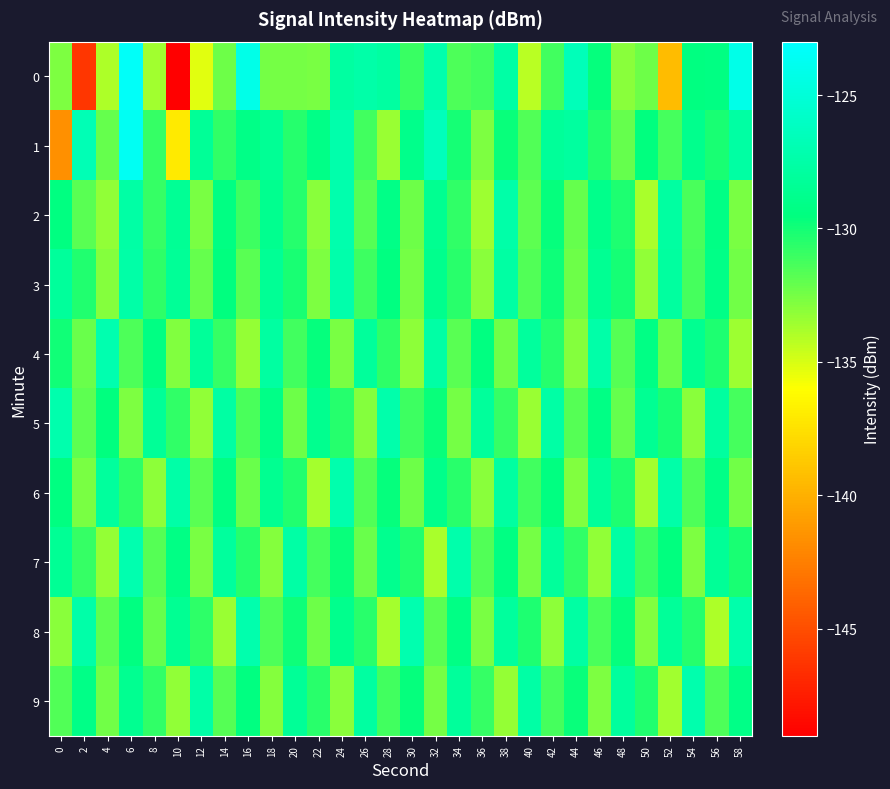

What is the smallest value displayed?

-148.9